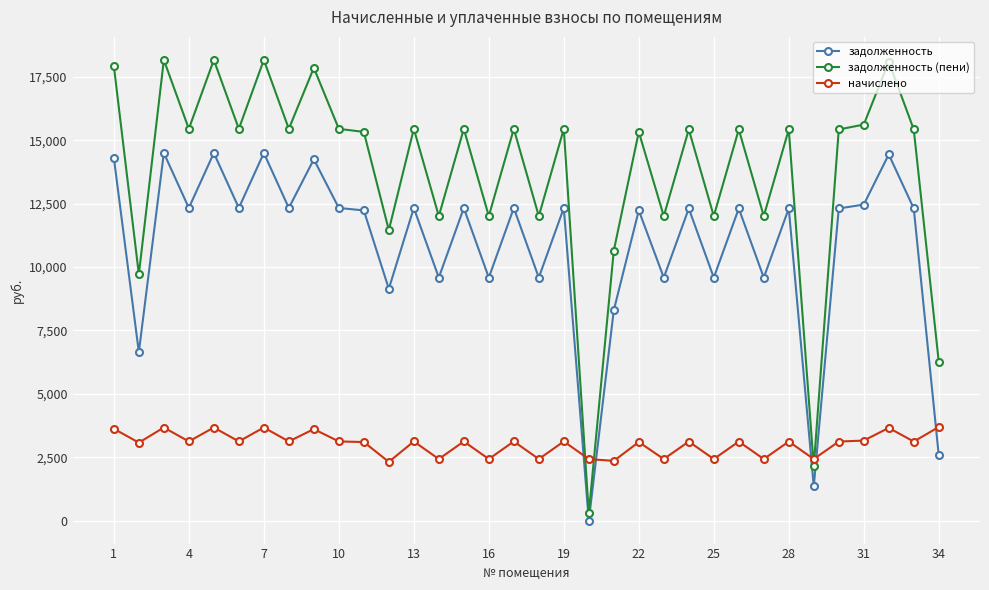

What is the difference between the second highest and second lowest values in the задолженность series?

13149.0